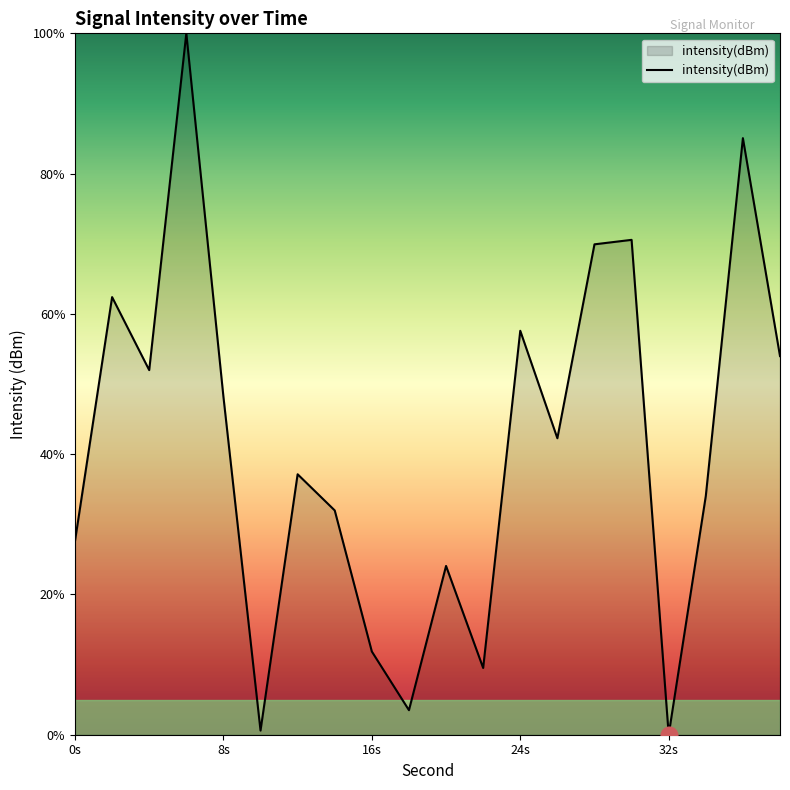

What is the maximum value shown in the chart?

100.0